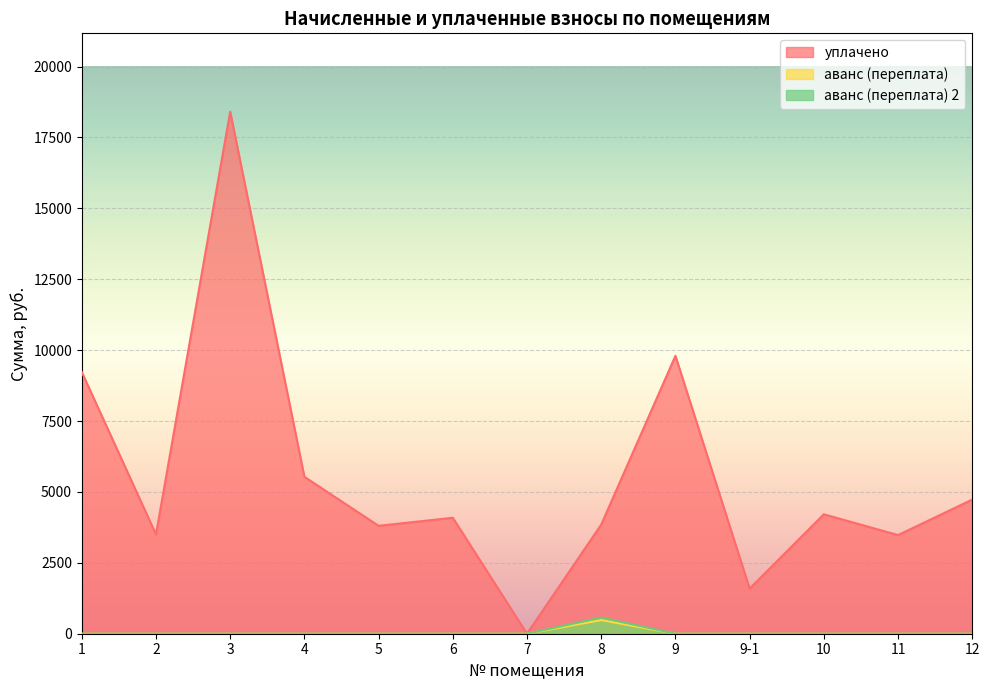

What is the sum of all уплачено values?

72233.5